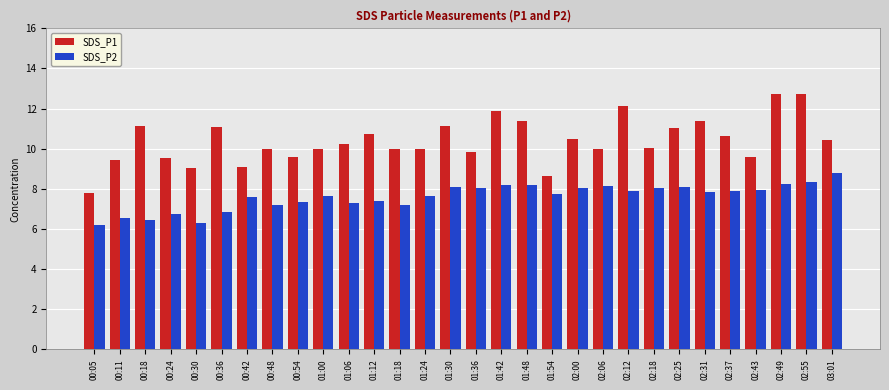

Which series has the widest spread of values?

SDS_P1